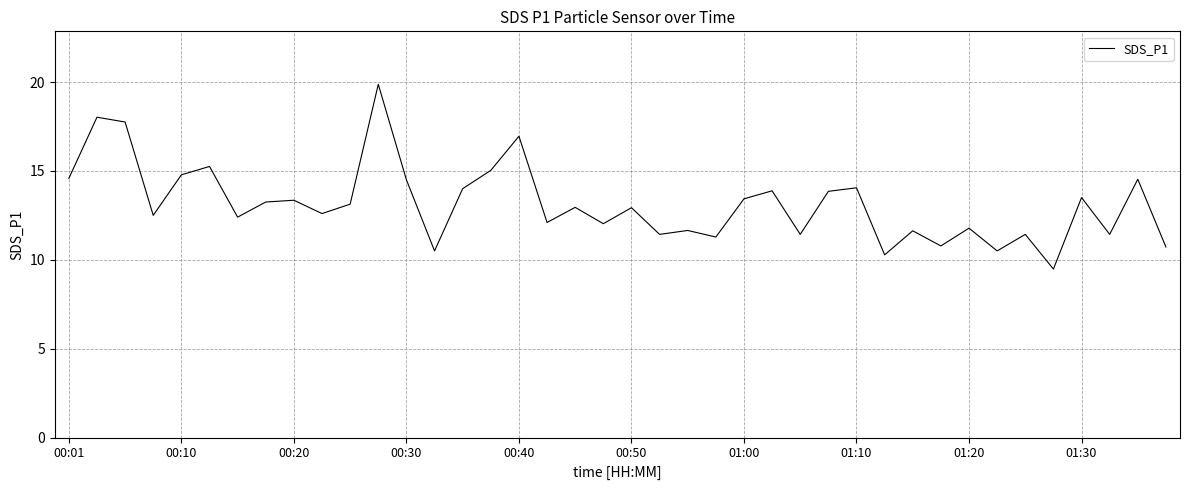

What is the sum of all values?

525.5